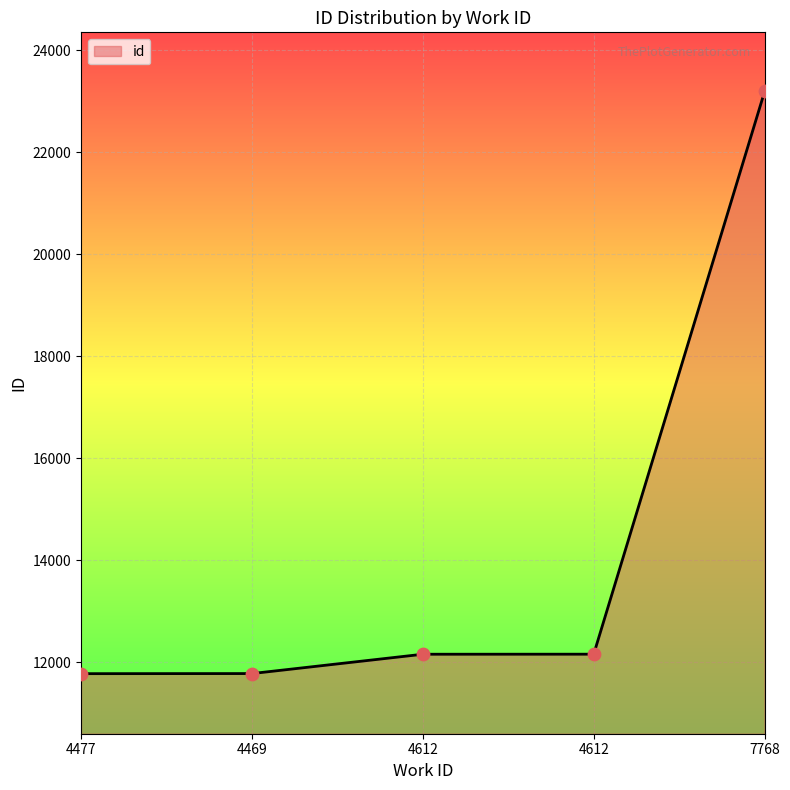

What is the ratio of the value at 4477 to the value at 4612?

1.0